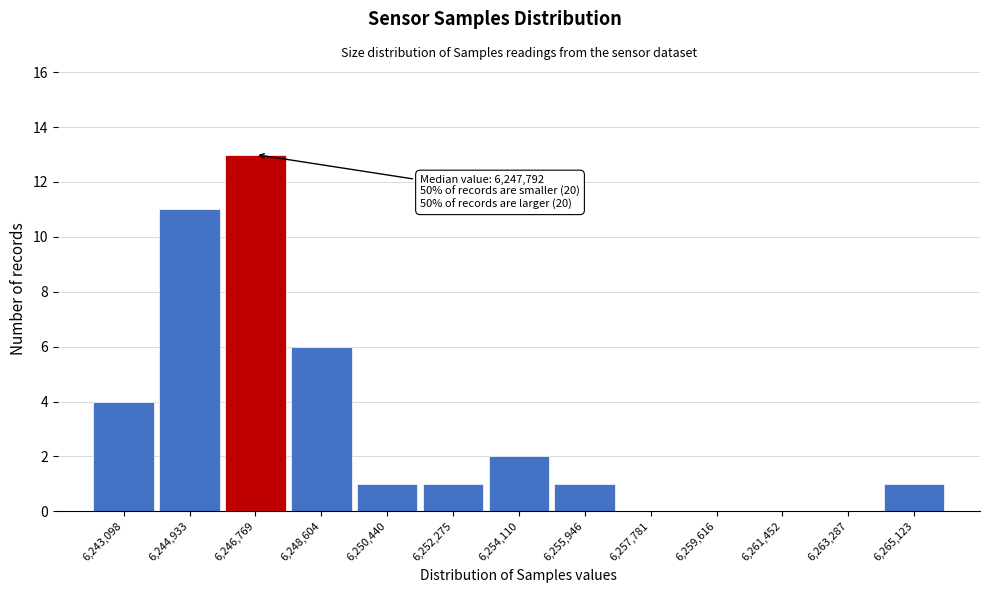

Reading left to right, list all the values displayed in this chart.

6,243,098=4	6,244,933=11	6,246,769=13	6,248,604=6	6,250,440=1	6,252,275=1	6,254,110=2	6,255,946=1	6,257,781=0	6,259,616=0	6,261,452=0	6,263,287=0	6,265,123=1